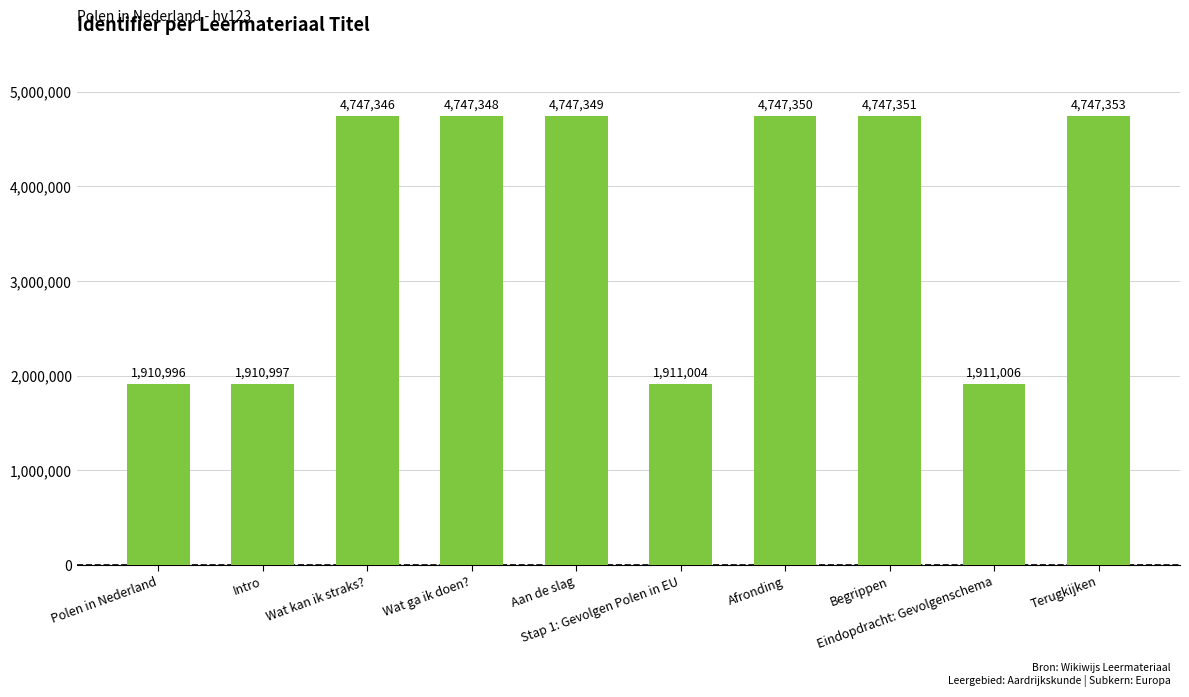

What is the difference between the values at Eindopdracht: Gevolgenschema and Begrippen?

2836345